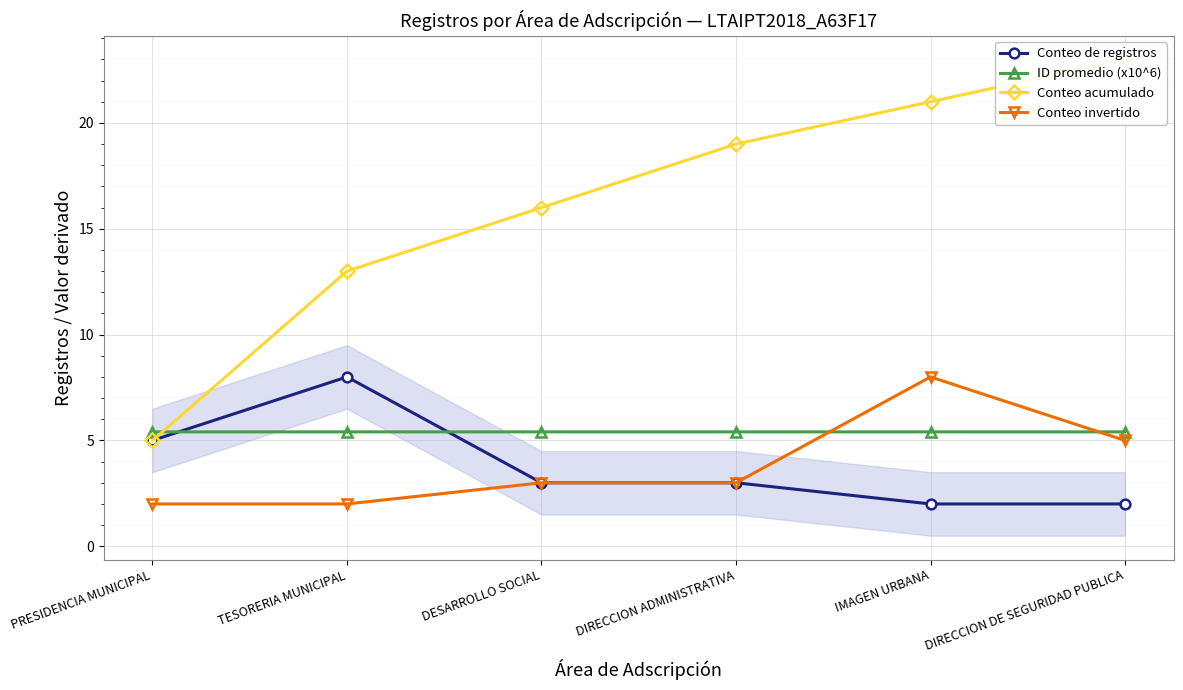

Where is the first local maximum for ID promedio (x10^6)?

TESORERIA MUNICIPAL